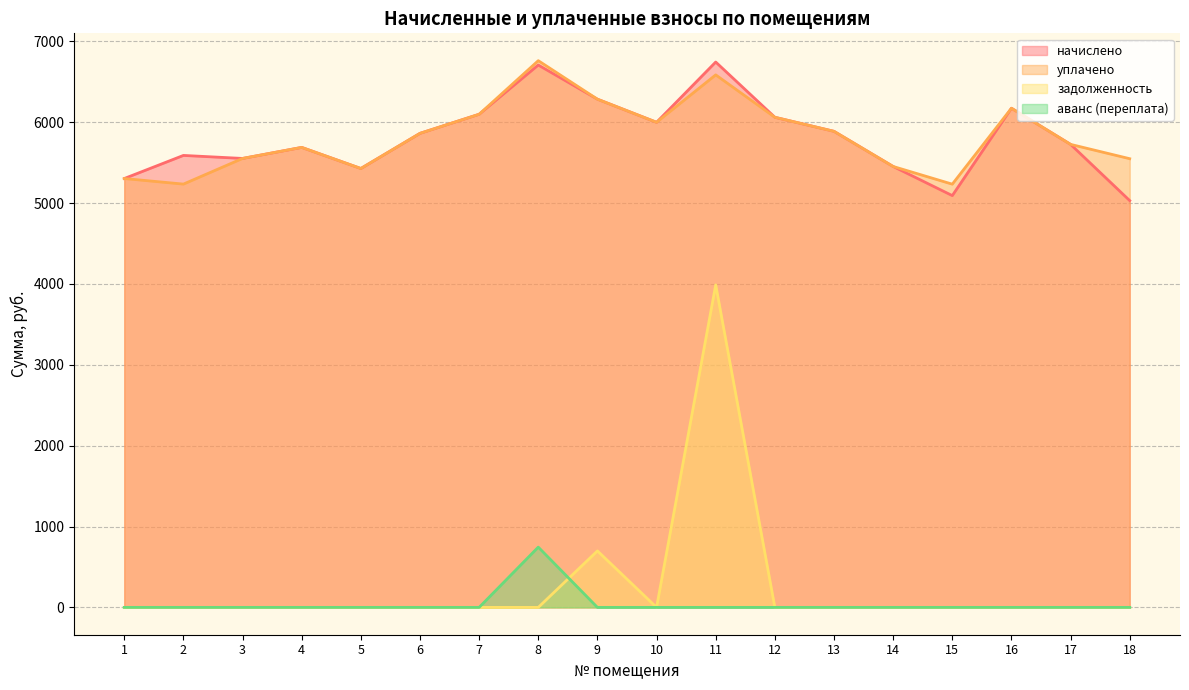

Reading left to right, extract all data points from this chart.

начислено: 5303.3	5589.0	5551.7	5688.4	5427.5	5862.2	6098.2	6706.8	6284.5	5998.9	6744.0	6061.0	5887.1	5452.4	5092.2	6172.7	5725.6	5030.1
уплачено: 5303.3	5234.4	5551.7	5688.4	5427.5	5862.2	6098.2	6760.8	6284.5	5998.9	6585.3	6061.0	5887.1	5452.4	5233.6	6172.7	5725.6	5548.5
задолженность: 0.0	0.0	0.0	0.0	0.0	0.0	0.0	0.0	698.3	0.0	3988.0	0.0	0.0	0.0	0.0	0.0	0.0	0.0
аванс (переплата): 0.0	0.0	0.0	0.0	0.0	0.0	0.0	745.2	0.0	0.0	0.0	0.0	0.0	0.0	0.0	0.0	0.0	0.0